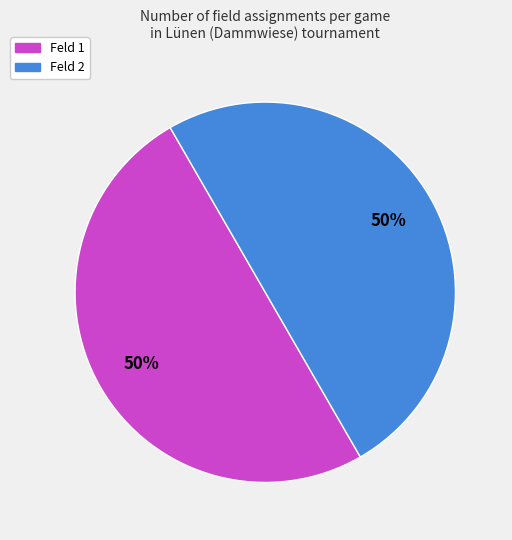

To the nearest percent, what is the average slice percentage?

50%